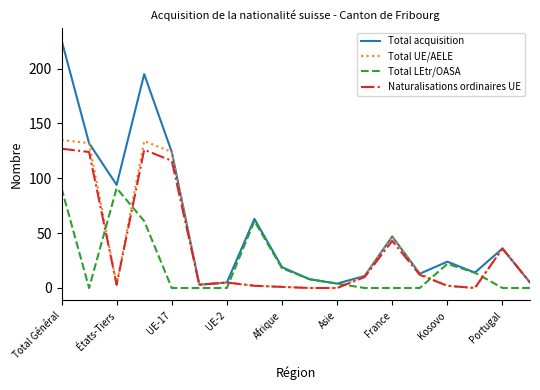

What is the maximum value shown in the chart?

226